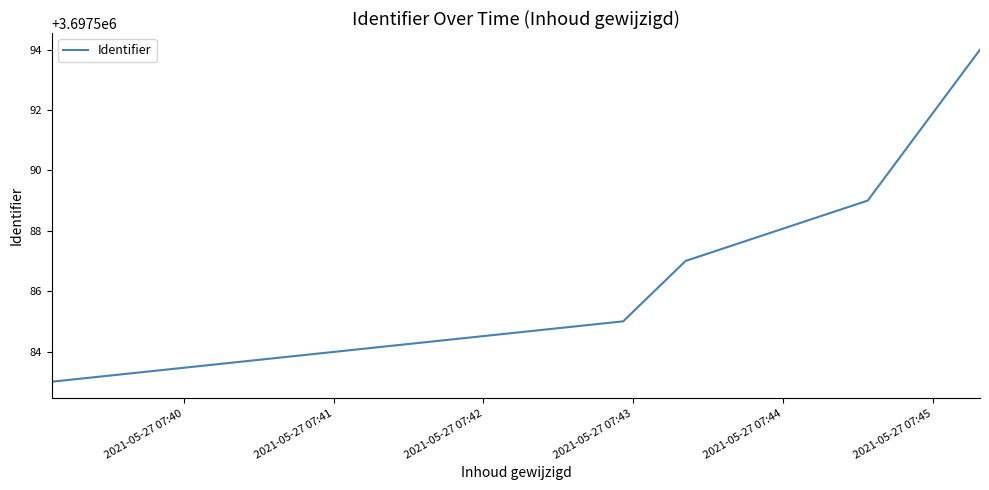

Does the chart display data point markers on the line(s)?

No